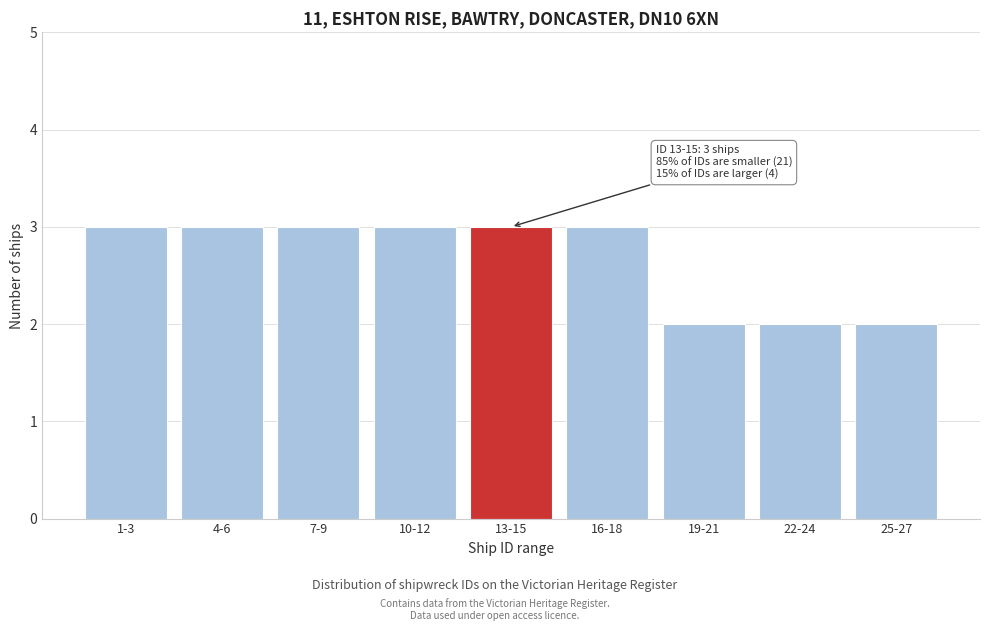

Reading left to right, list all the values displayed in this chart.

3	3	3	3	3	3	2	2	2